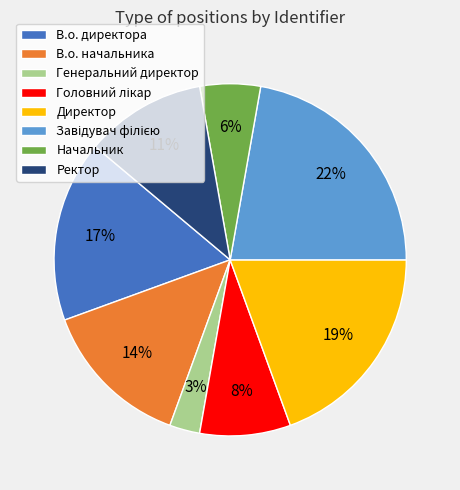

What percentage is the Начальник slice, to the nearest percent?

6%